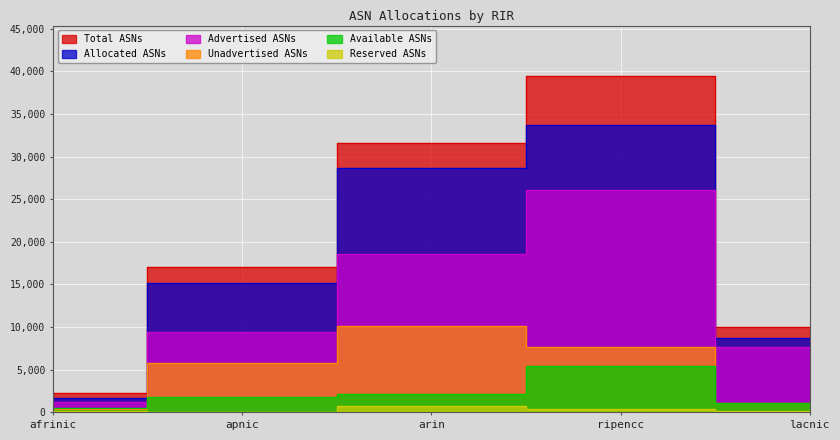

The value of Allocated ASNs at apnic is 22843. True or false?

False